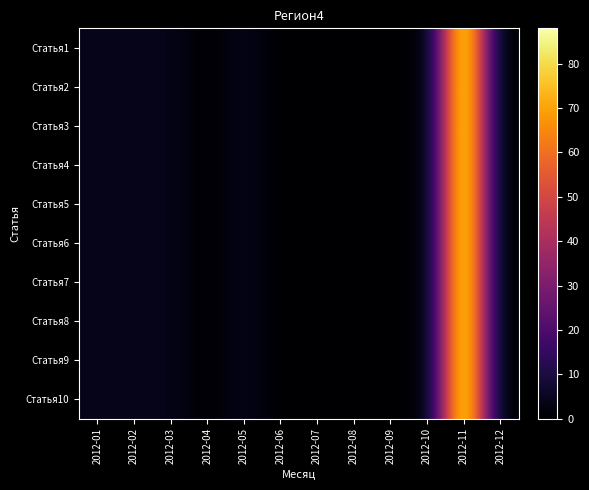

Reading right to left, list all the values displayed in this chart.

Статья1: 2012-12=0	2012-11=88	2012-10=0	2012-09=0	2012-08=0	2012-07=0	2012-06=0	2012-05=4	2012-04=0	2012-03=4	2012-02=4	2012-01=4
Статья2: 2012-12=0	2012-11=88	2012-10=0	2012-09=0	2012-08=0	2012-07=0	2012-06=0	2012-05=4	2012-04=0	2012-03=4	2012-02=4	2012-01=4
Статья3: 2012-12=0	2012-11=88	2012-10=0	2012-09=0	2012-08=0	2012-07=0	2012-06=0	2012-05=4	2012-04=0	2012-03=4	2012-02=4	2012-01=4
Статья4: 2012-12=0	2012-11=88	2012-10=0	2012-09=0	2012-08=0	2012-07=0	2012-06=0	2012-05=4	2012-04=0	2012-03=4	2012-02=4	2012-01=4
Статья5: 2012-12=0	2012-11=88	2012-10=0	2012-09=0	2012-08=0	2012-07=0	2012-06=0	2012-05=4	2012-04=0	2012-03=4	2012-02=4	2012-01=4
Статья6: 2012-12=0	2012-11=88	2012-10=0	2012-09=0	2012-08=0	2012-07=0	2012-06=0	2012-05=4	2012-04=0	2012-03=4	2012-02=4	2012-01=4
Статья7: 2012-12=0	2012-11=88	2012-10=0	2012-09=0	2012-08=0	2012-07=0	2012-06=0	2012-05=4	2012-04=0	2012-03=4	2012-02=4	2012-01=4
Статья8: 2012-12=0	2012-11=88	2012-10=0	2012-09=0	2012-08=0	2012-07=0	2012-06=0	2012-05=4	2012-04=0	2012-03=4	2012-02=4	2012-01=4
Статья9: 2012-12=0	2012-11=88	2012-10=0	2012-09=0	2012-08=0	2012-07=0	2012-06=0	2012-05=4	2012-04=0	2012-03=4	2012-02=4	2012-01=4
Статья10: 2012-12=0	2012-11=88	2012-10=0	2012-09=0	2012-08=0	2012-07=0	2012-06=0	2012-05=4	2012-04=0	2012-03=4	2012-02=4	2012-01=4